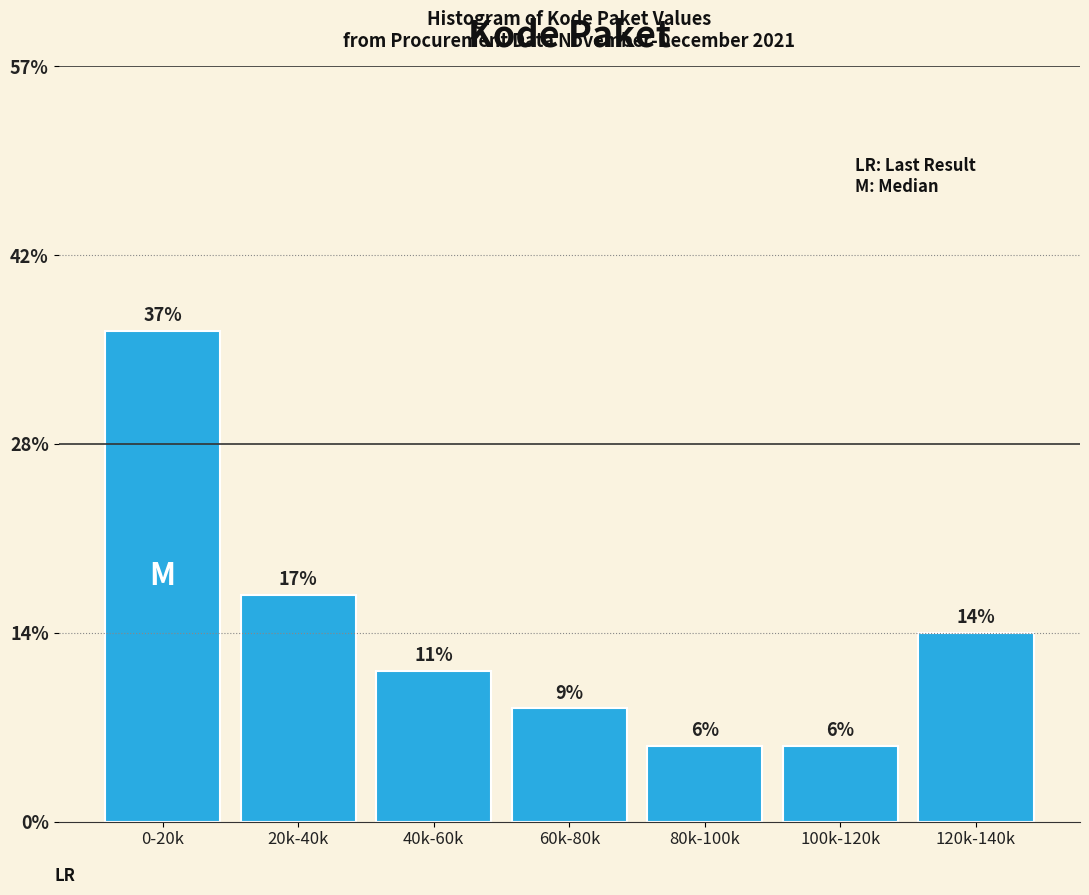

Are the bars horizontal?

No